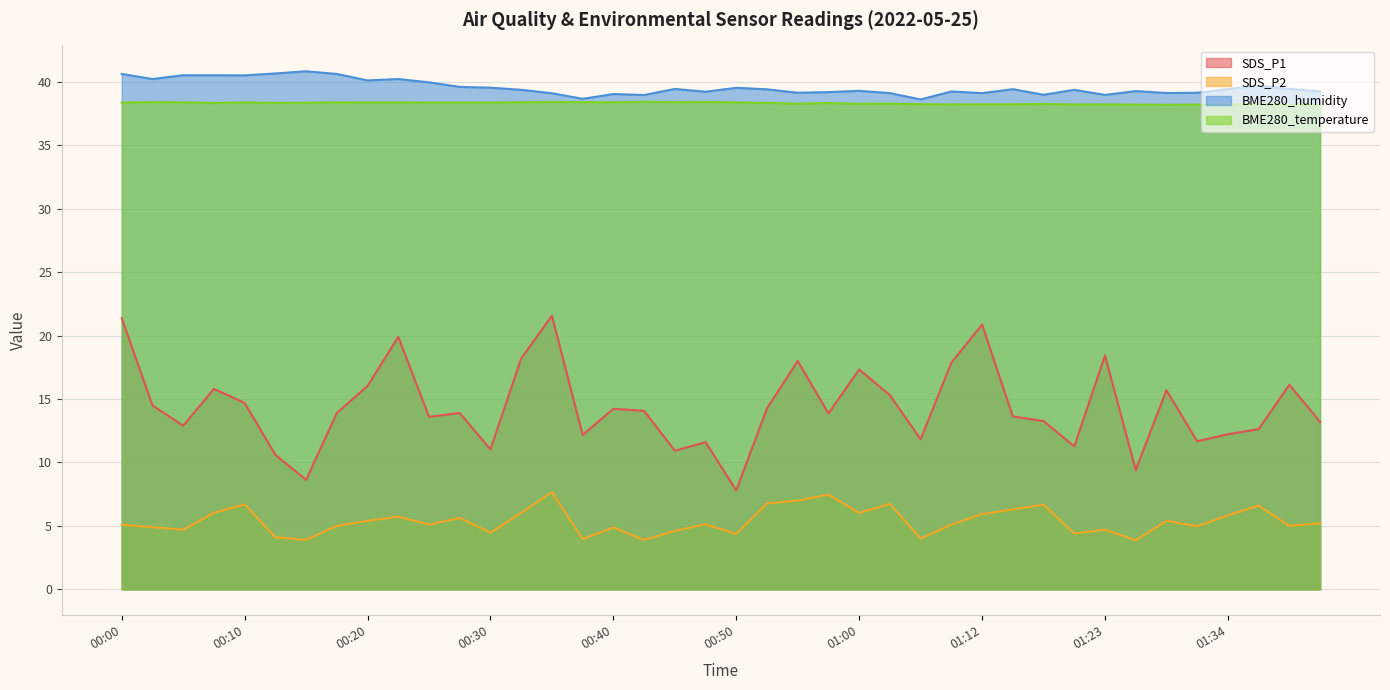

Which category has the highest value in the BME280_temperature series?

00:43